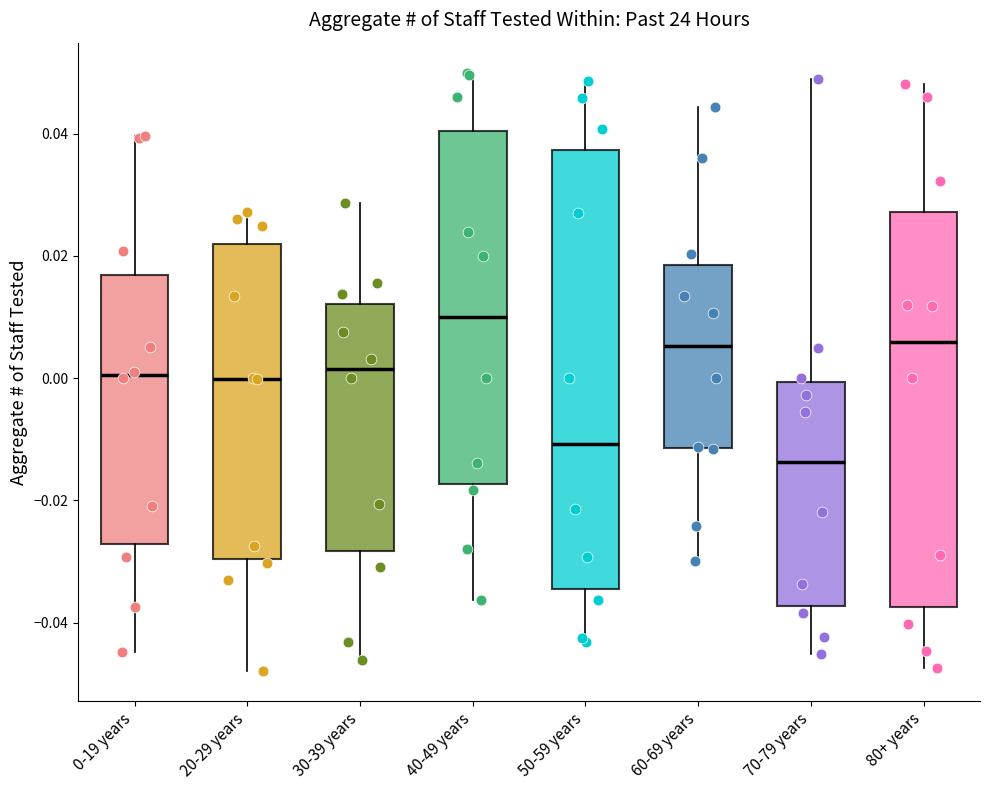

Which box is the tallest, from its lower edge to its upper edge?

50-59 years